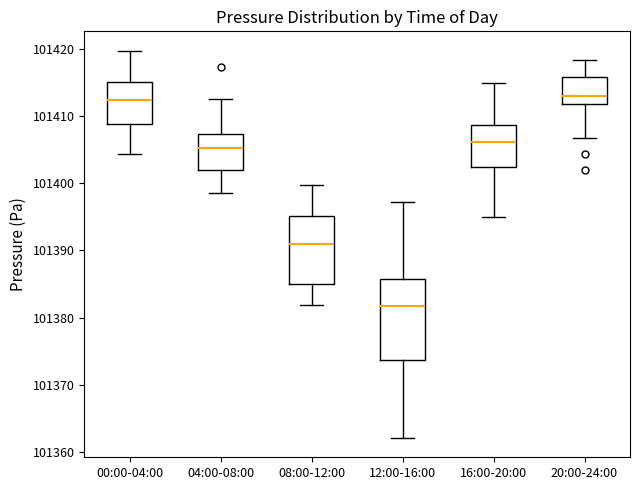

Reading left to right, transcribe this box plot: for each box, give where its median line is, the range the box spans, and where its two whiskers end, as read against the y-axis. The values are not printed on the chart, so give them approximately, as read against the axis.

00:00-04:00: median 101412, box 101409 to 101415, whiskers 101404 to 101420
04:00-08:00: median 101405, box 101402 to 101407, whiskers 101398 to 101412
08:00-12:00: median 101391, box 101385 to 101395, whiskers 101382 to 101400
12:00-16:00: median 101382, box 101374 to 101386, whiskers 101362 to 101397
16:00-20:00: median 101406, box 101402 to 101409, whiskers 101395 to 101415
20:00-24:00: median 101413, box 101412 to 101416, whiskers 101407 to 101418